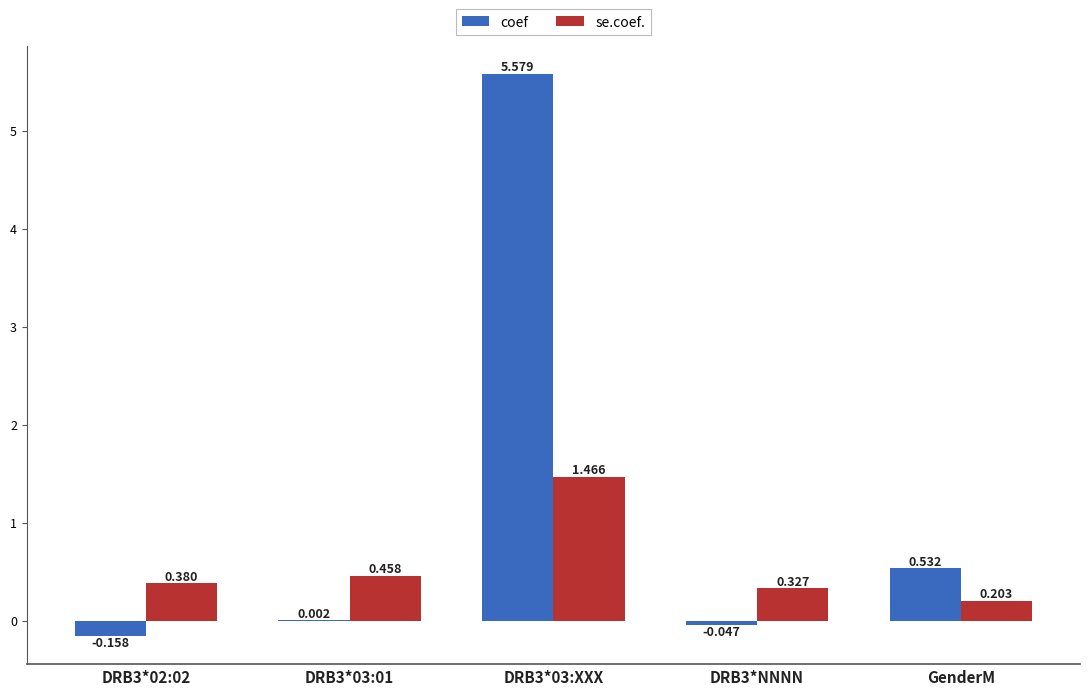

Between DRB3*NNNN and GenderM, which series saw the biggest shift?

coef